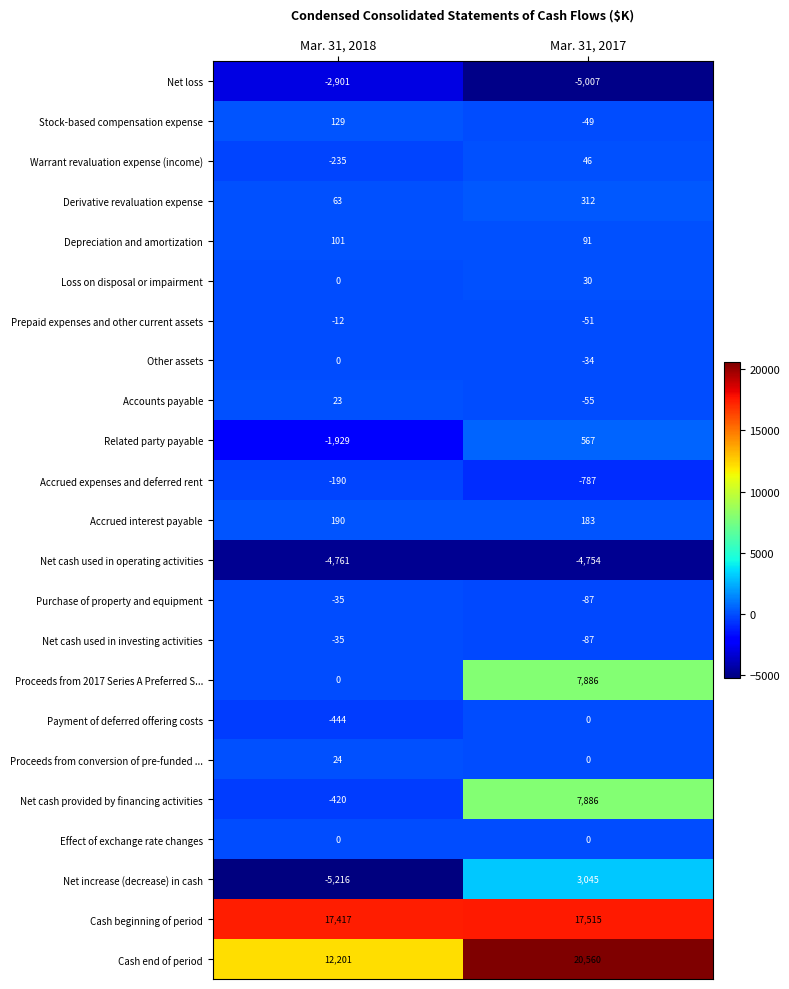

What is the difference between the maximum and minimum values in the Net increase (decrease) in cash series?

8261